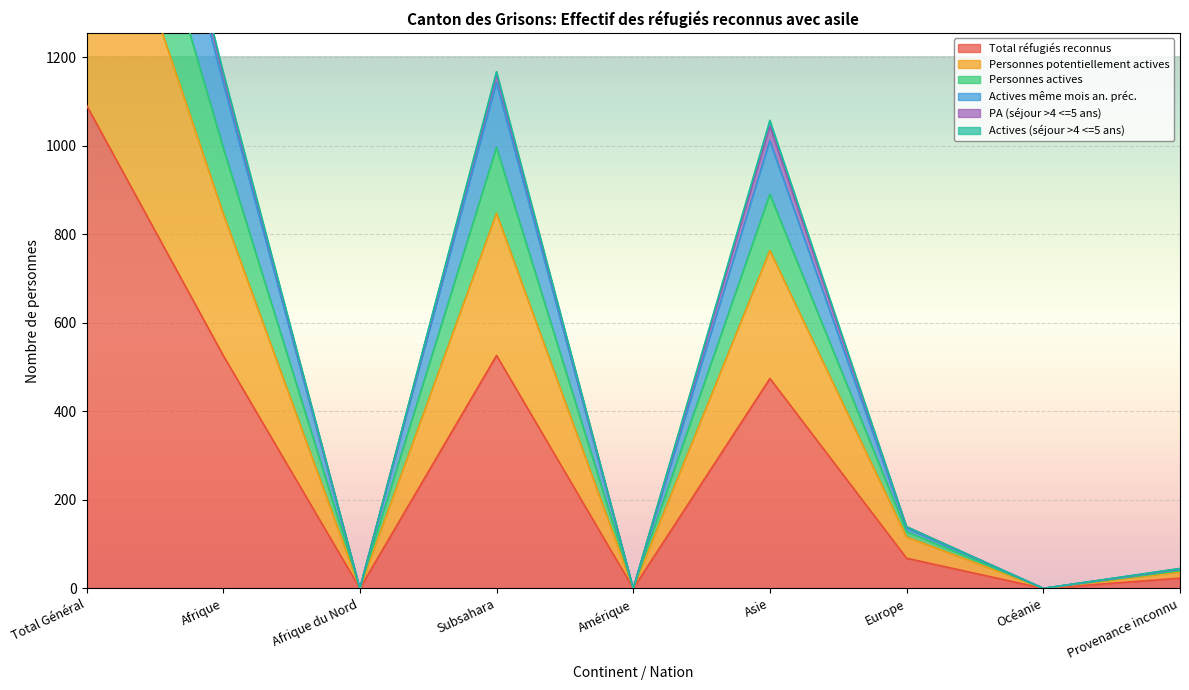

Is it true that Total réfugiés reconnus equals 637 at Total Général?

False